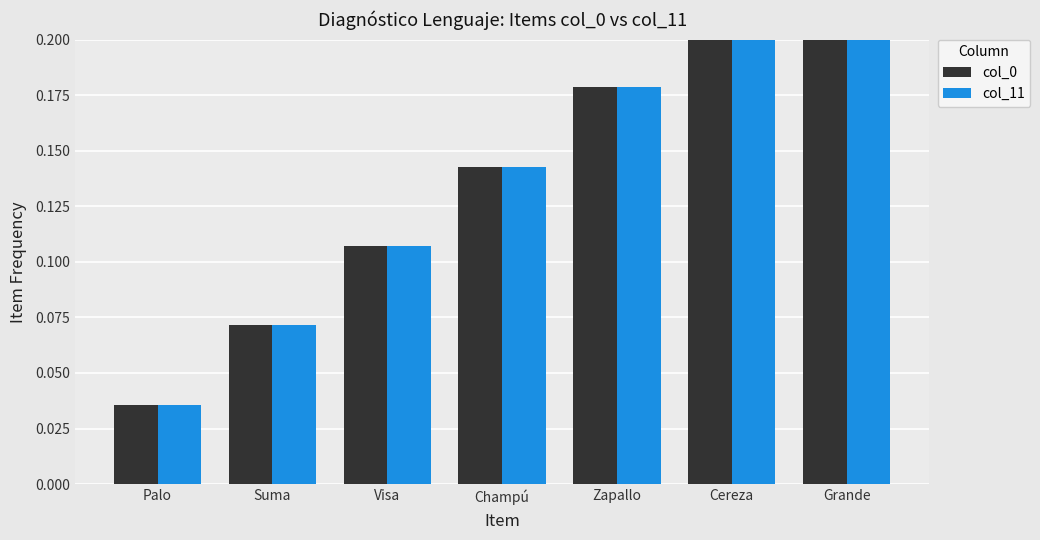

The col_0 series shows 0.3 at Cereza. True or false?

False